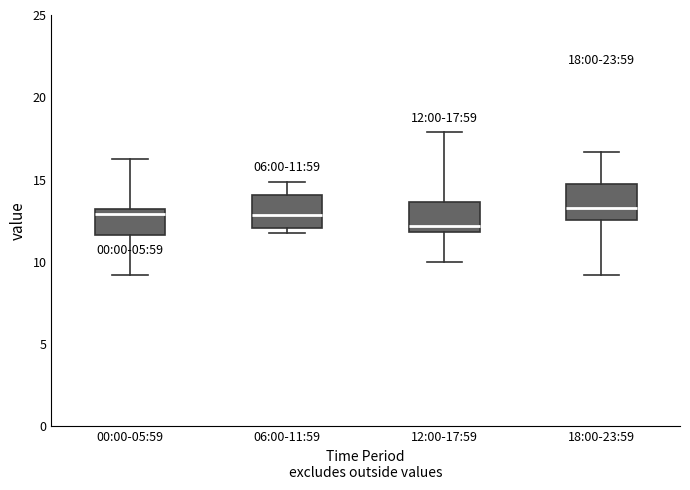

Which box's median line is the lowest?

12:00-17:59